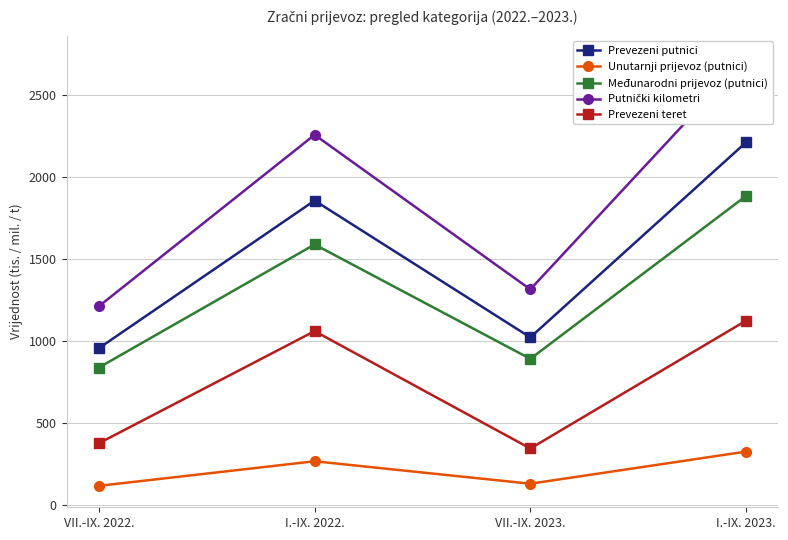

At which category is the sum across all series the highest?

I.-IX. 2023.